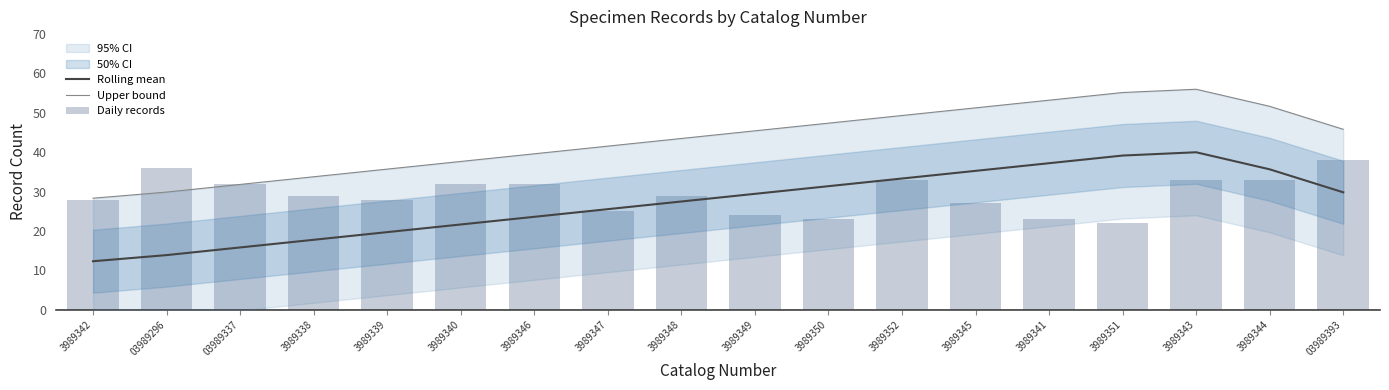

The value of Rolling mean at 3989348 is 8.6. True or false?

False